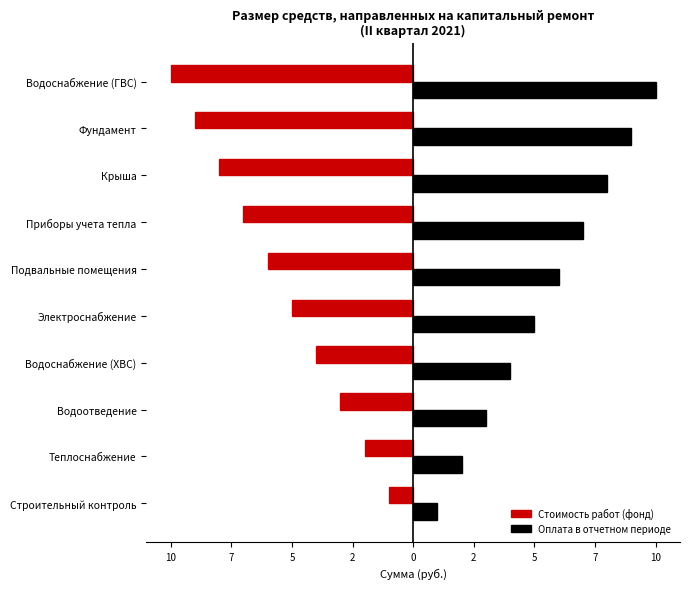

What is the difference between the maximum and minimum values in the Стоимость работ (фонд) series?

9